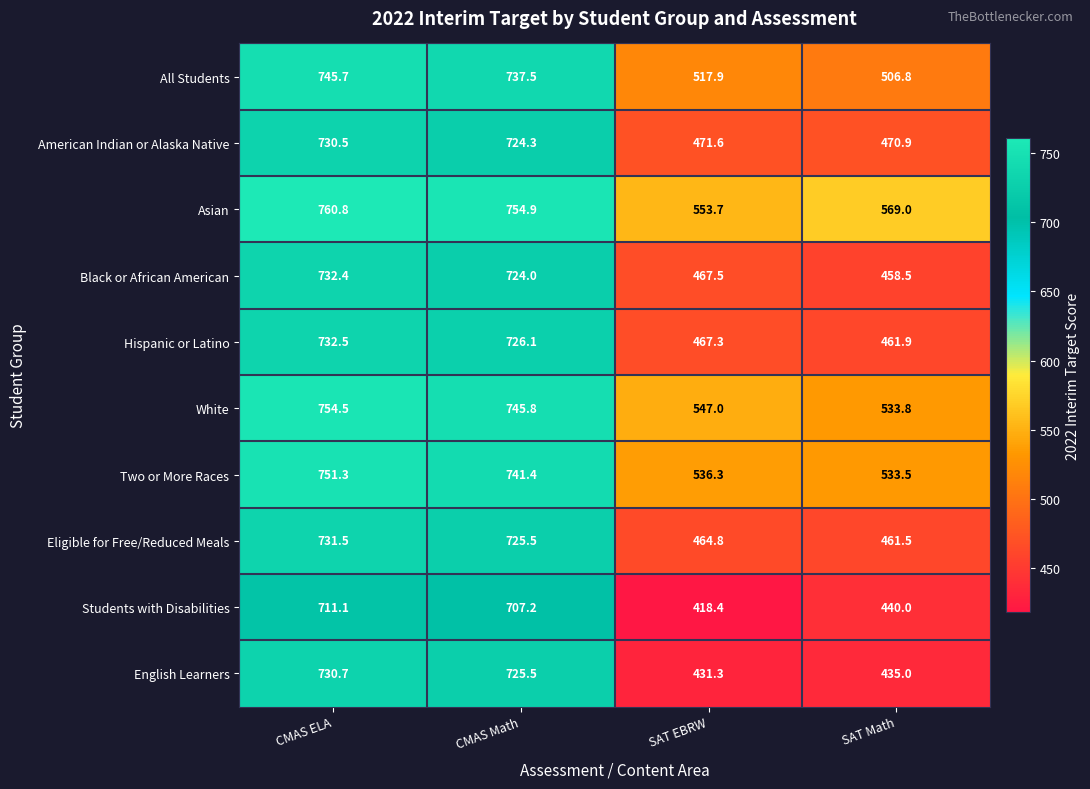

At which category is the sum across all series the highest?

CMAS ELA